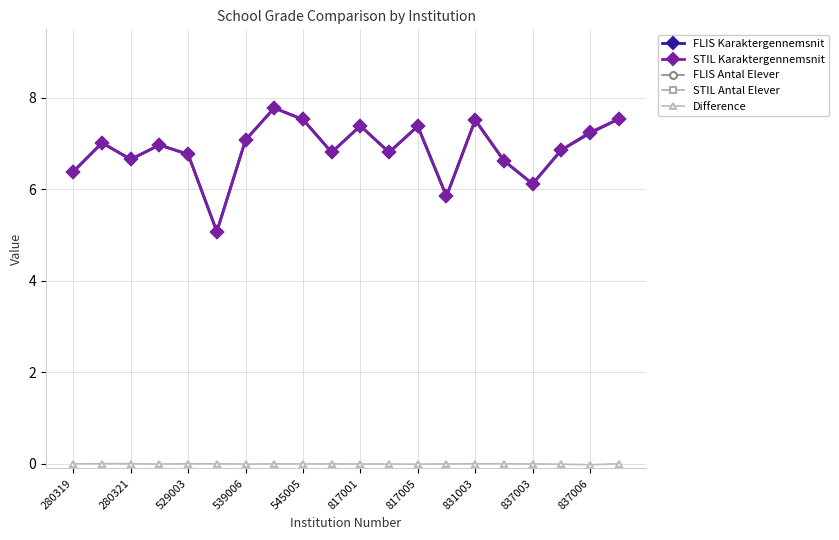

At which label does STIL Antal Elever reach its peak?

280319